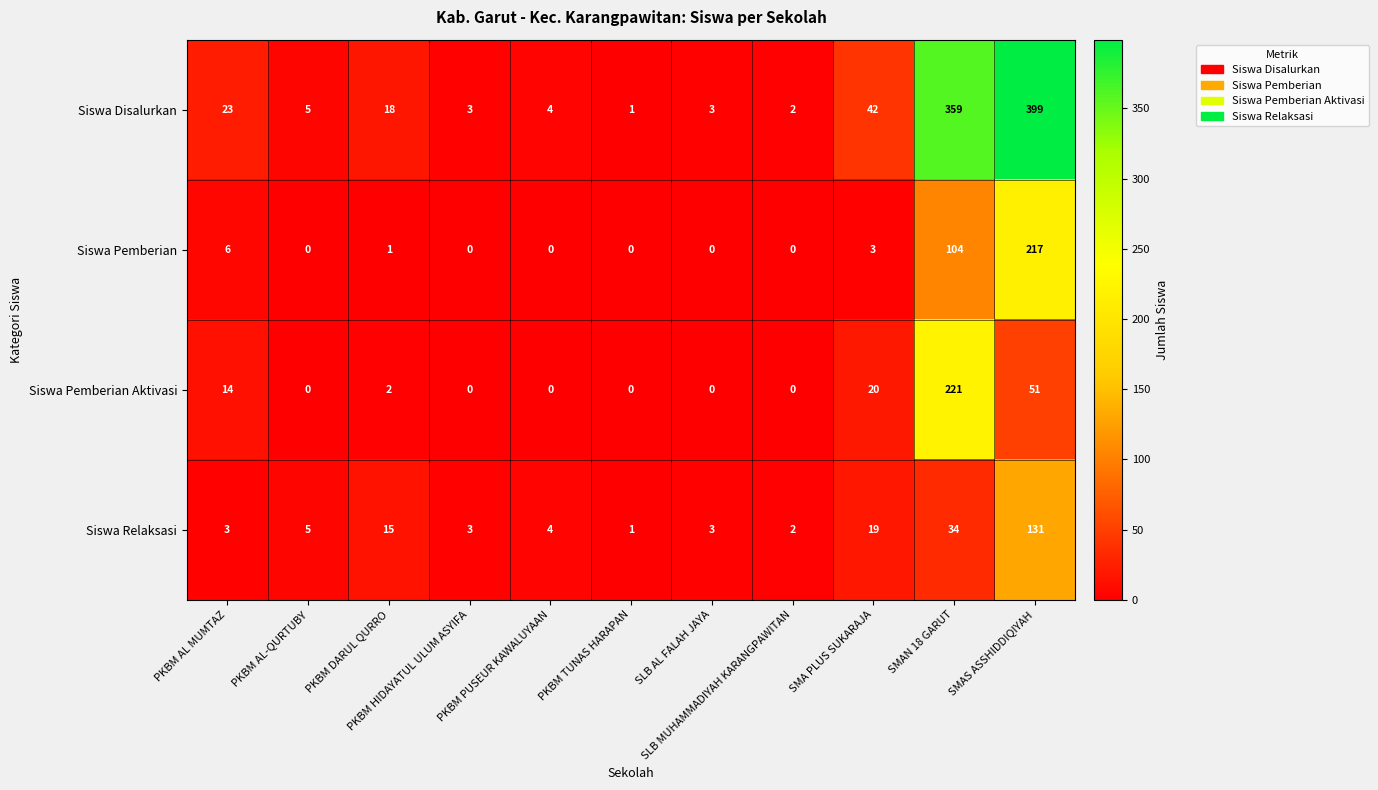

Which series has the largest total across all categories?

Siswa Disalurkan